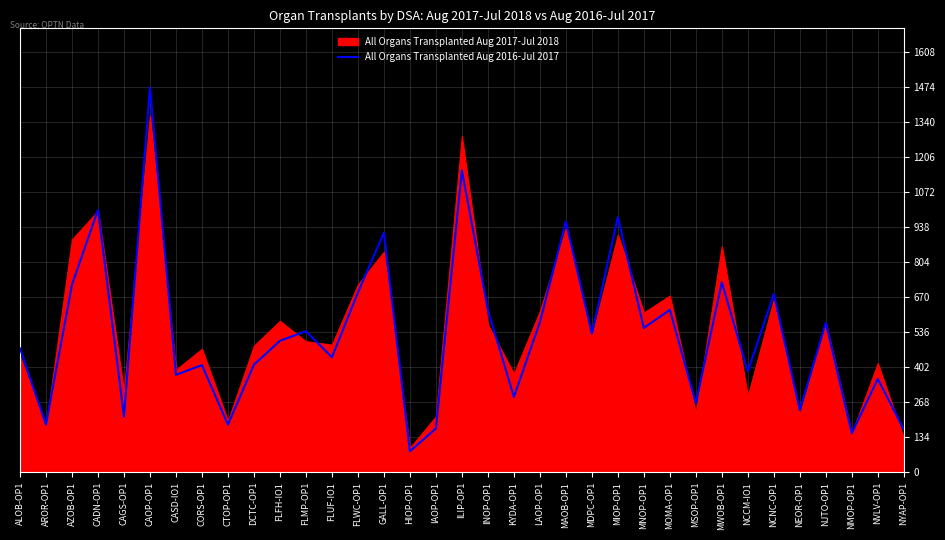

What is the ratio of the value at NMOP-OP1 to the value at FLWC-OP1?

0.2